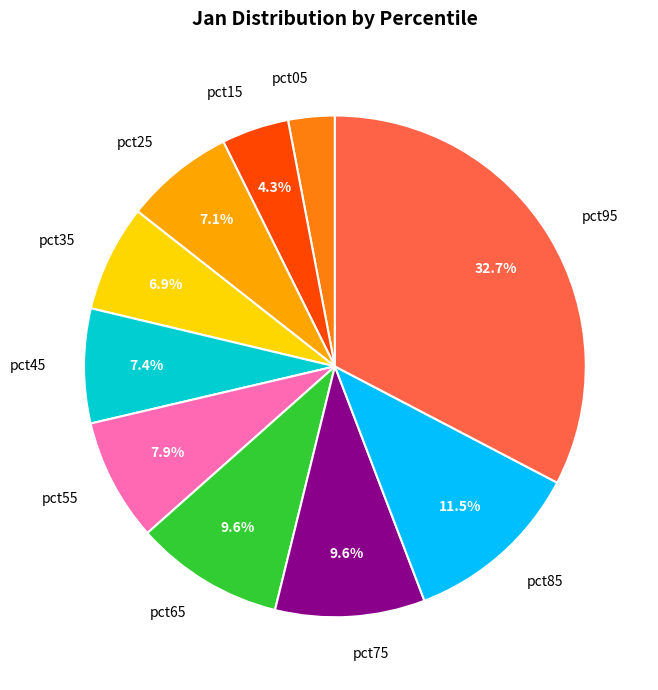

Which slice is the largest?

pct95